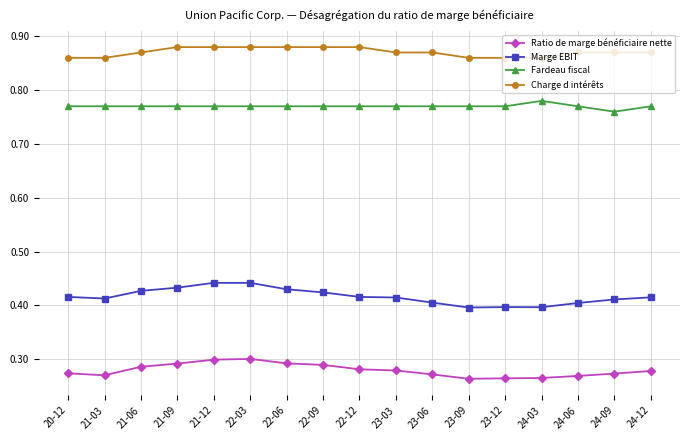

What is the sum of all Charge d intérêts values?

14.8